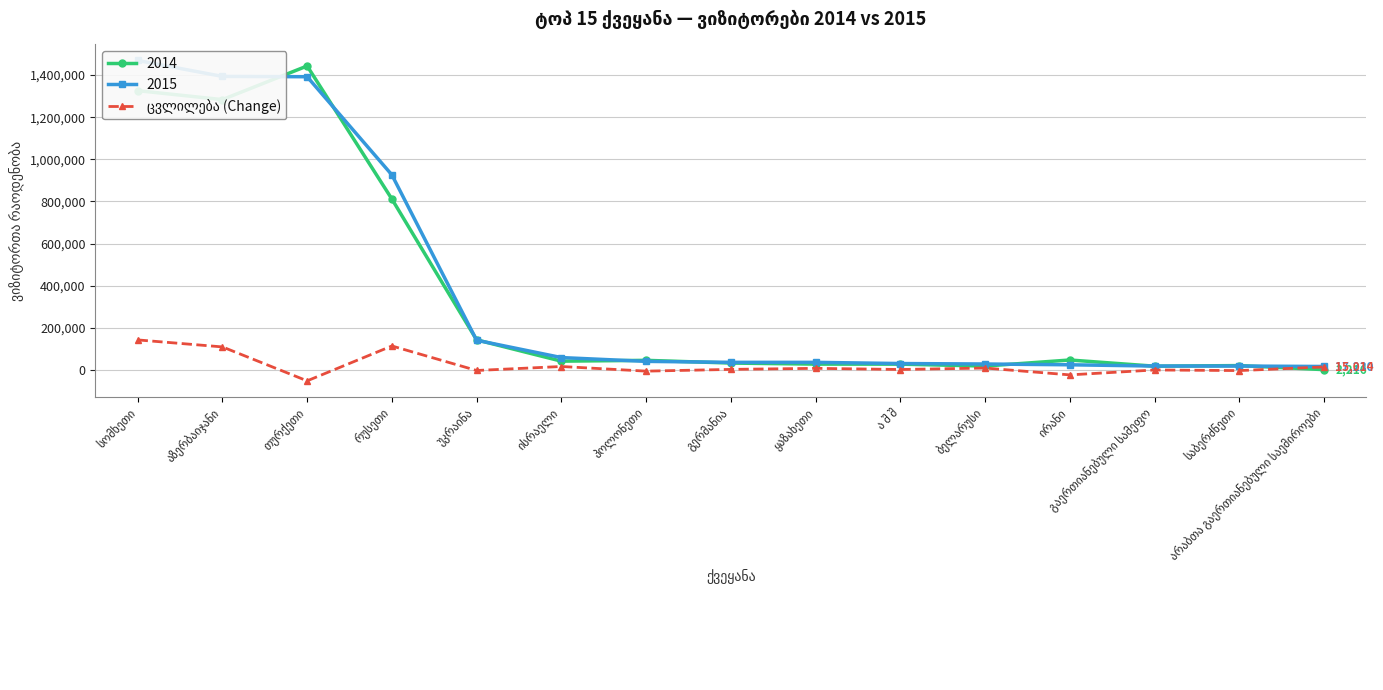

Is this an area chart (filled region under the line)?

No